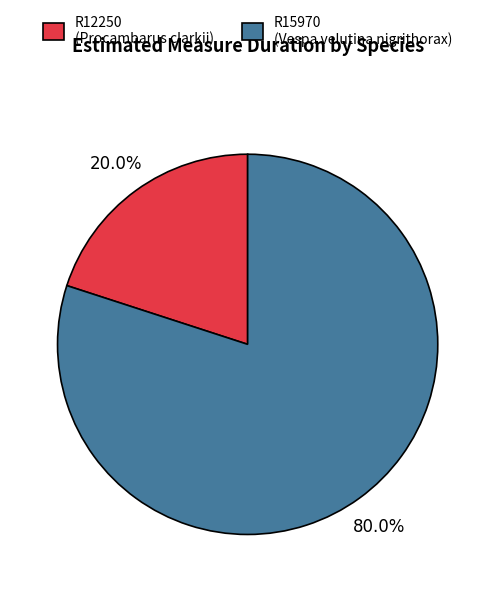

To the nearest percent, what percentage of the pie is R12250?

20%